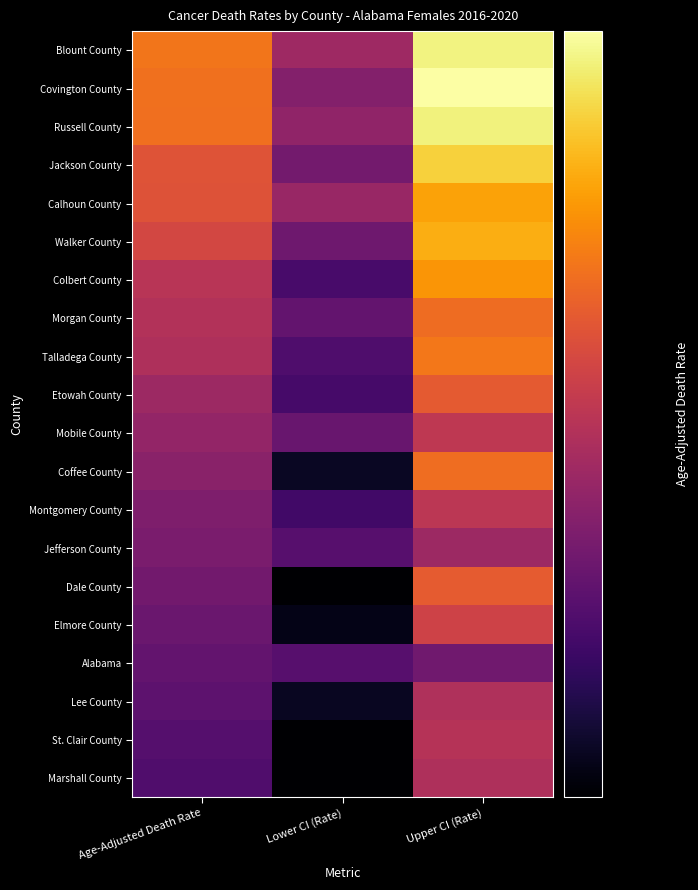

What is the total value across all series at Upper CI (Rate)?

3219.1